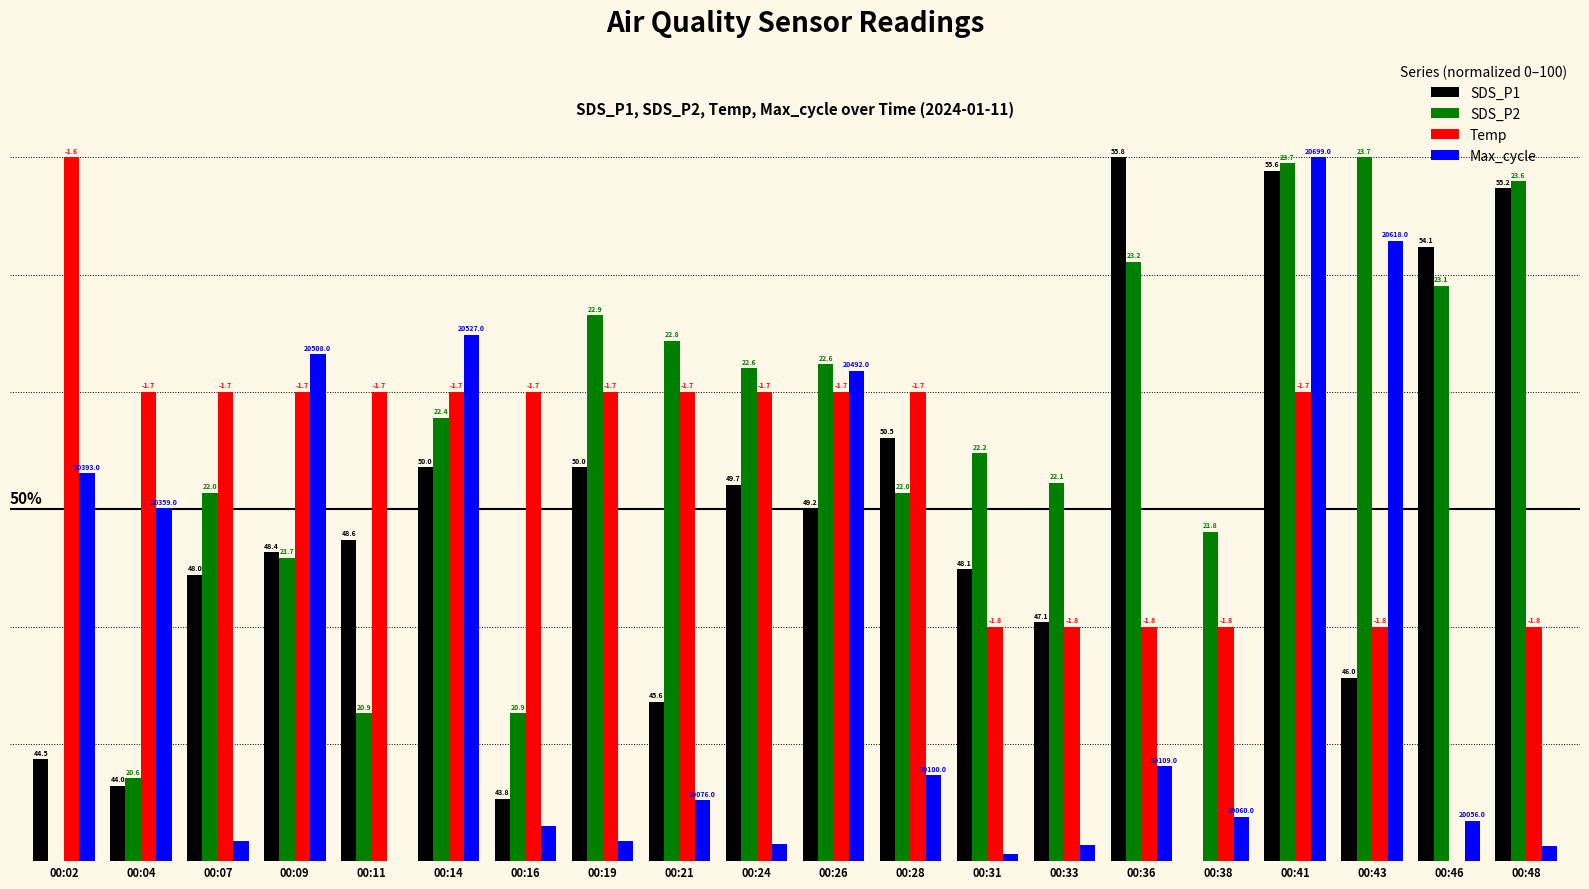

What is the maximum value for Temp?

100.0